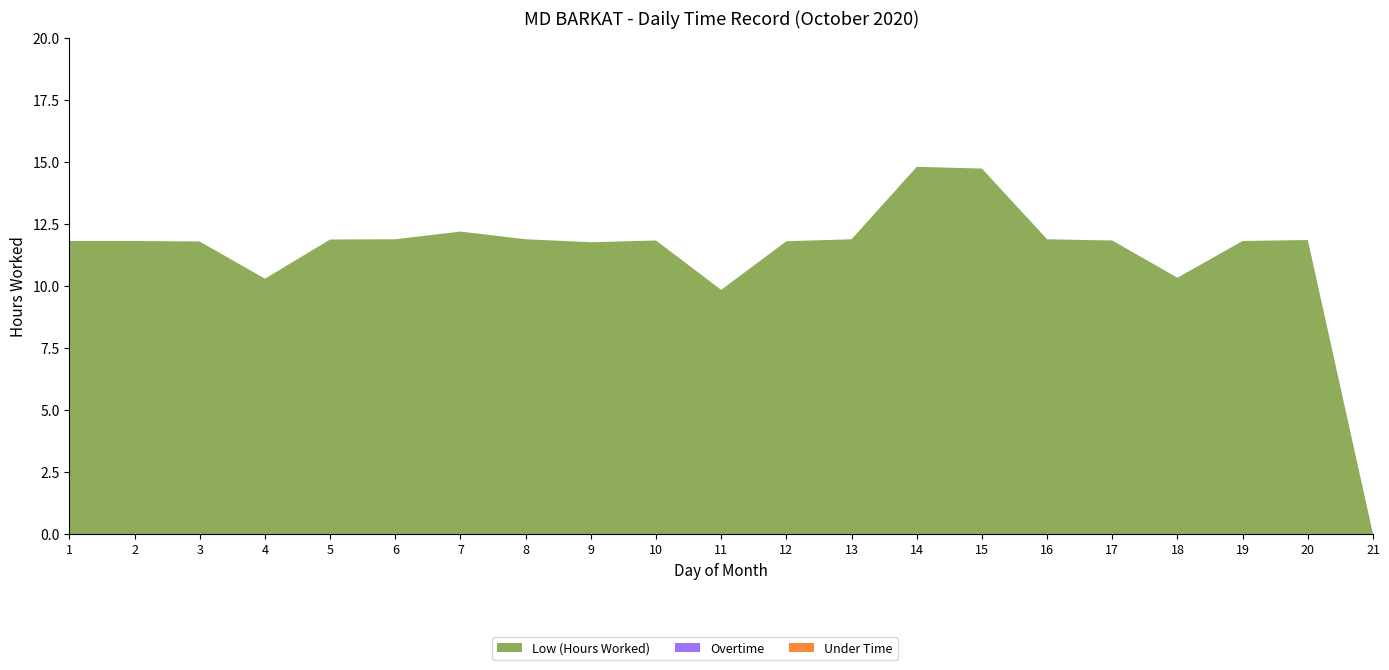

Reading left to right, list all the values displayed in this chart.

Low (Hours Worked): 1=11.8	2=11.8	3=11.8	4=10.3	5=11.9	6=11.9	7=12.2	8=11.9	9=11.8	10=11.8	11=9.8	12=11.8	13=11.9	14=14.8	15=14.7	16=11.9	17=11.8	18=10.3	19=11.8	20=11.8	21=0.0
Overtime: 1=0.0	2=0.0	3=0.0	4=0.0	5=0.0	6=0.0	7=0.0	8=0.0	9=0.0	10=0.0	11=0.0	12=0.0	13=0.0	14=0.0	15=0.0	16=0.0	17=0.0	18=0.0	19=0.0	20=0.0	21=0.0
Under Time: 1=0.0	2=0.0	3=0.0	4=0.0	5=0.0	6=0.0	7=0.0	8=0.0	9=0.0	10=0.0	11=0.0	12=0.0	13=0.0	14=0.0	15=0.0	16=0.0	17=0.0	18=0.0	19=0.0	20=0.0	21=0.0